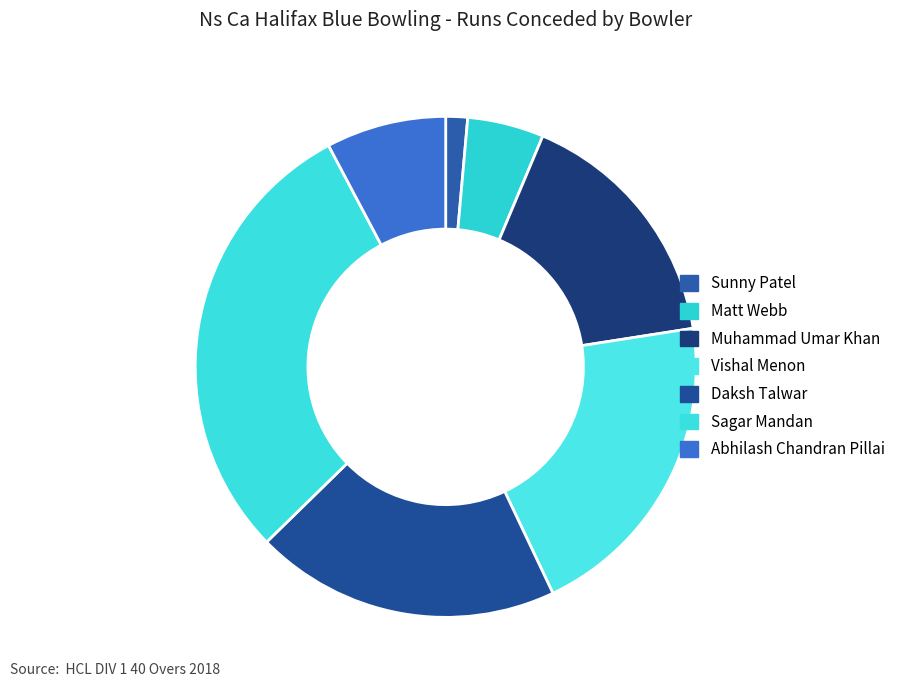

What percentage is the Sunny Patel slice, to the nearest percent?

1%